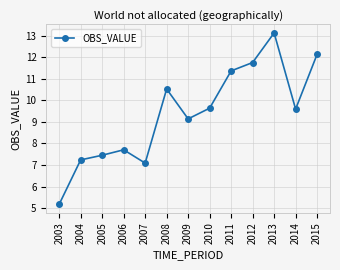

What is the average value?

9.4